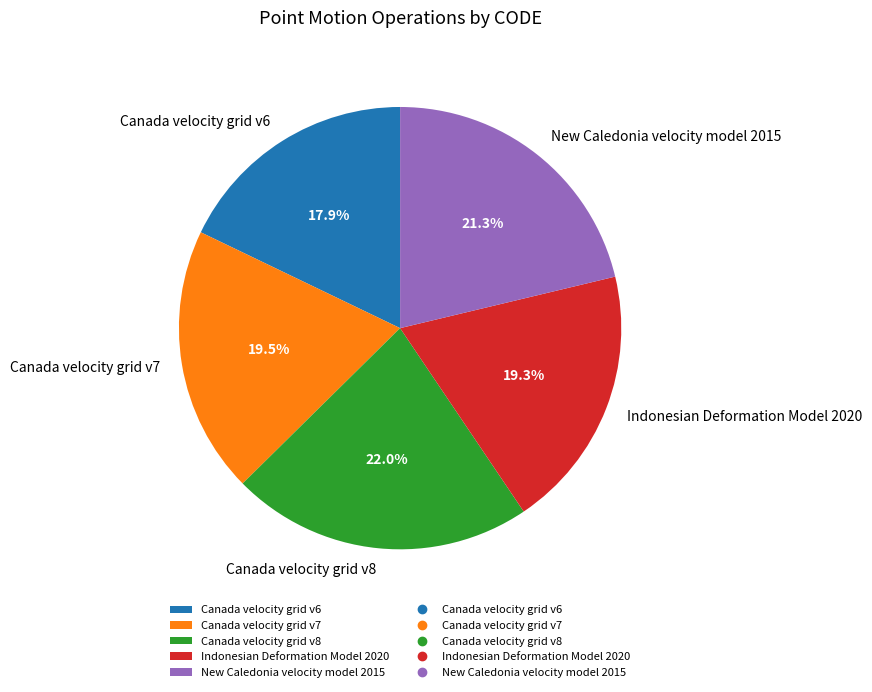

To the nearest percent, what percentage of the pie is Canada velocity grid v8?

22%